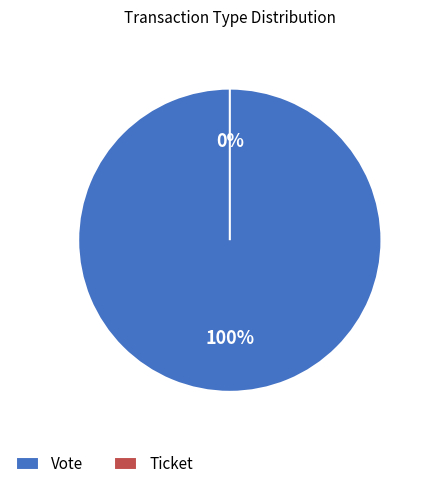

To the nearest percent, what is the average slice percentage?

50%